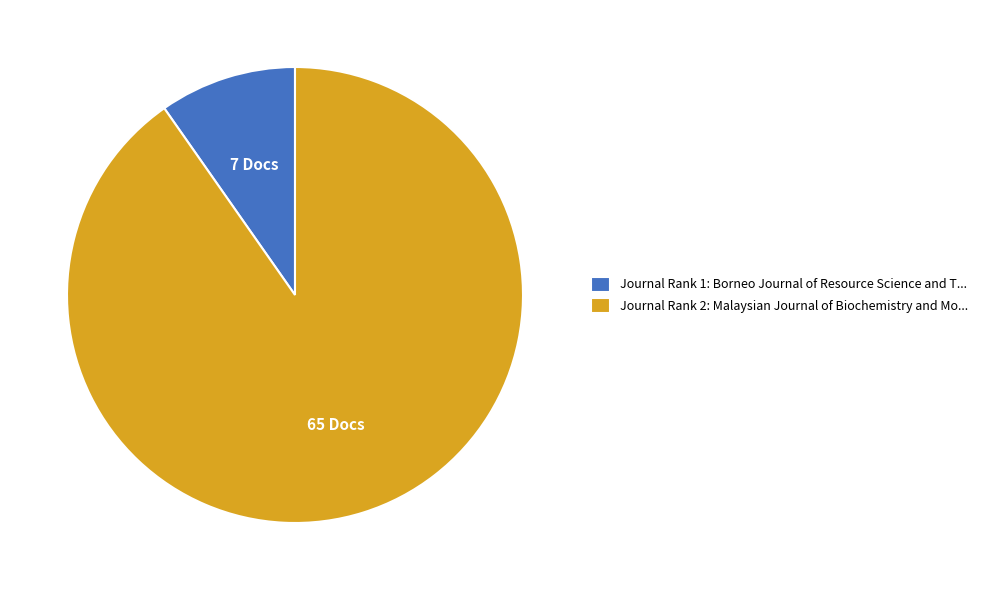

The Journal Rank 1: Borneo Journal of Resource Science and T... slice represents 1% of the pie. True or false?

False